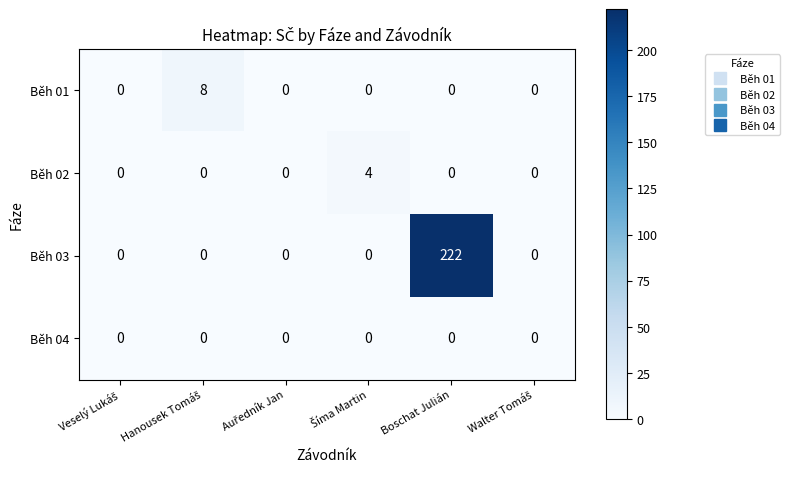

Reading left to right, transcribe all the data shown in this chart.

Běh 01: 0	8	0	0	0	0
Běh 02: 0	0	0	4	0	0
Běh 03: 0	0	0	0	222	0
Běh 04: 0	0	0	0	0	0